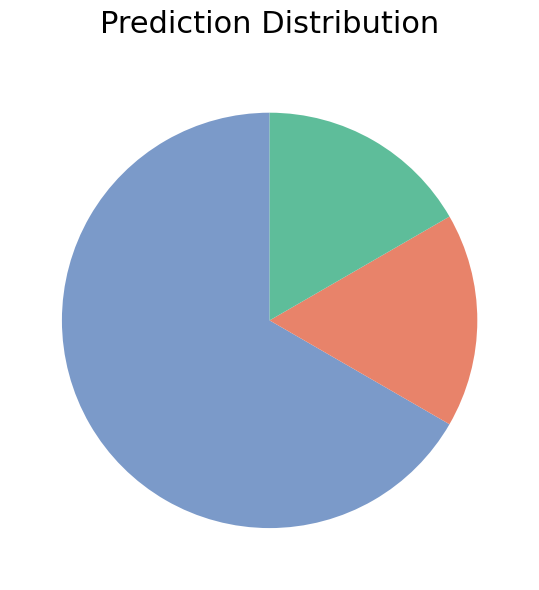

Is there a majority slice in this chart?

Yes